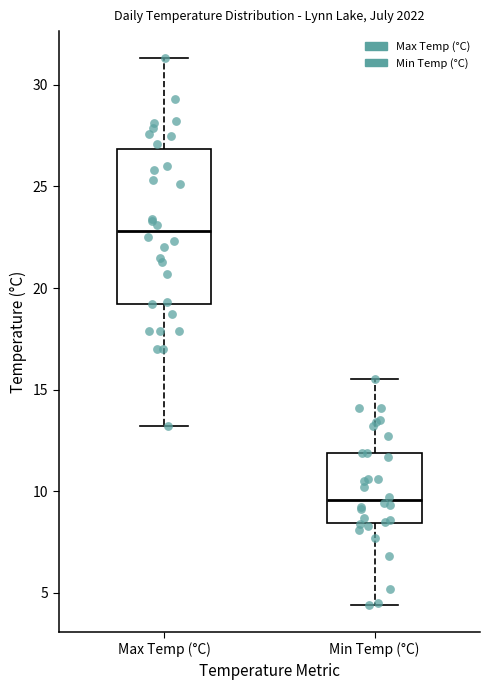

Reading left to right, read every box against the y-axis: the position of its median line, the range the box covers, and the ends of its whiskers. The values are not printed on the chart, so give them approximately, as read against the axis.

Max Temp (°C): median 23.0, box 19.0 to 27.0, whiskers 13.0 to 31.5
Min Temp (°C): median 9.5, box 8.5 to 12.0, whiskers 4.5 to 15.5